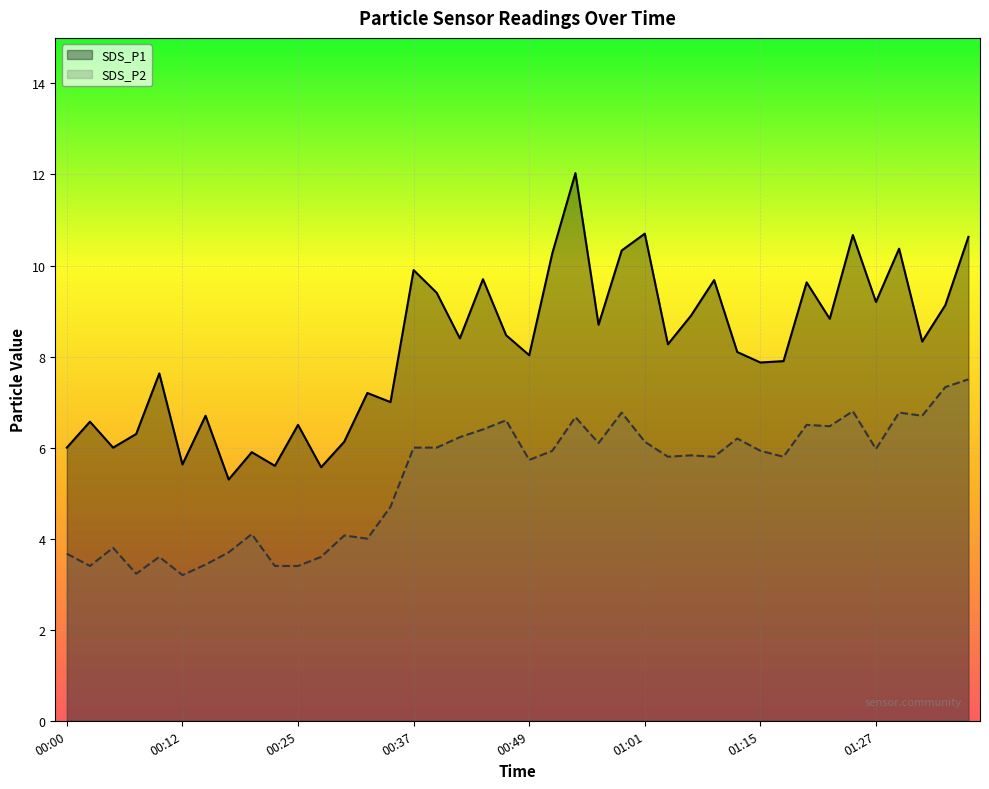

What is the difference between the SDS_P2 values at 01:37 and 00:47?

0.9